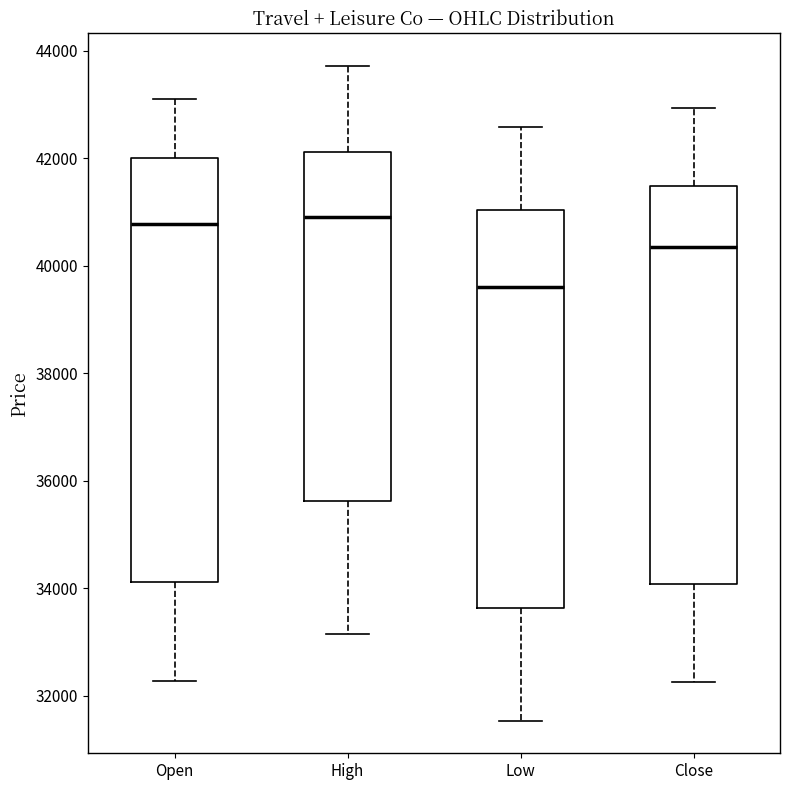

Reading left to right, read every box against the y-axis: the position of its median line, the range the box covers, and the ends of its whiskers. The values are not printed on the chart, so give them approximately, as read against the axis.

Open: median 40800, box 34200 to 42000, whiskers 32200 to 43200
High: median 40800, box 35600 to 42200, whiskers 33200 to 43800
Low: median 39600, box 33600 to 41000, whiskers 31600 to 42600
Close: median 40400, box 34000 to 41400, whiskers 32200 to 43000